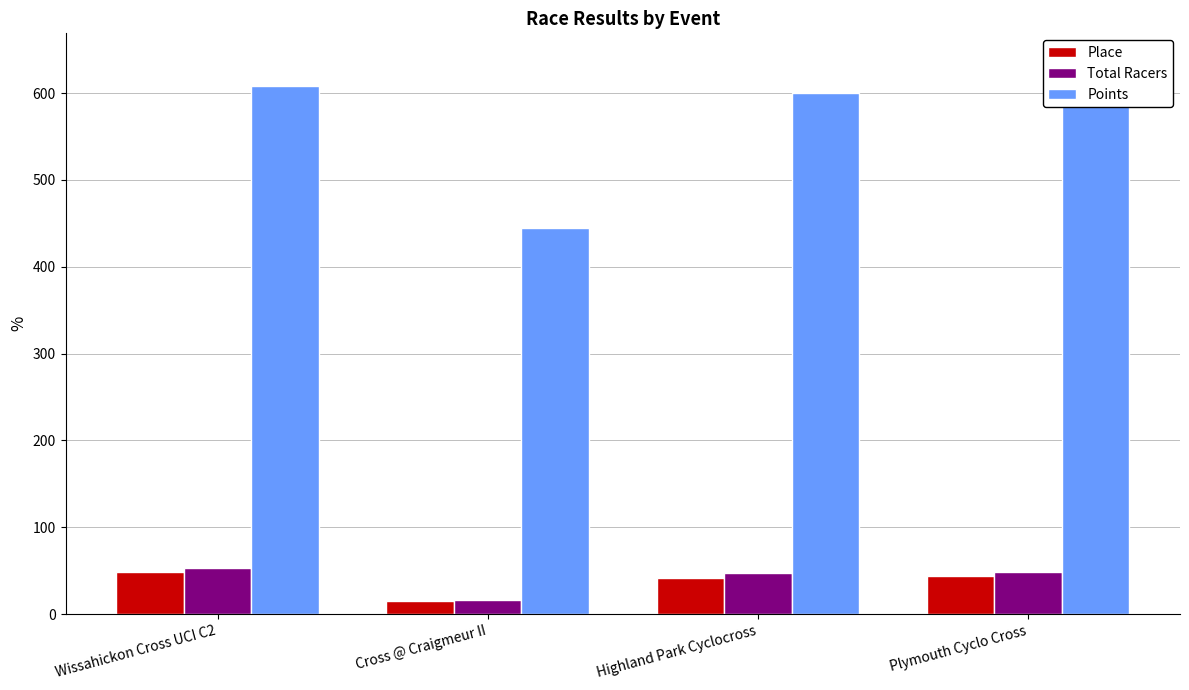

At Cross @ Craigmeur II, list the series in order from smallest to largest.

Place, Total Racers, Points